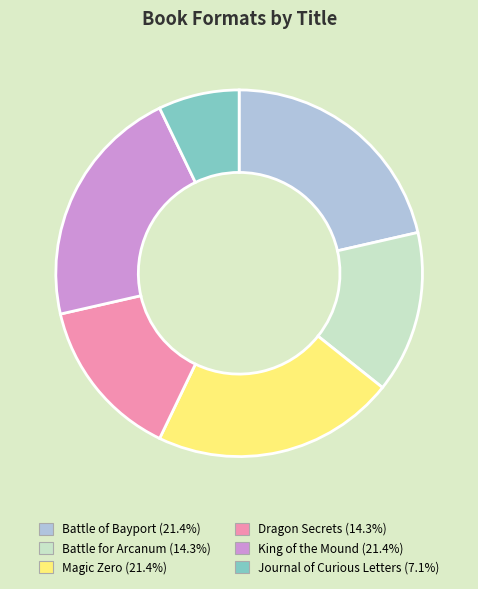

Do King of the Mound and Magic Zero together represent more than half of the pie?

No